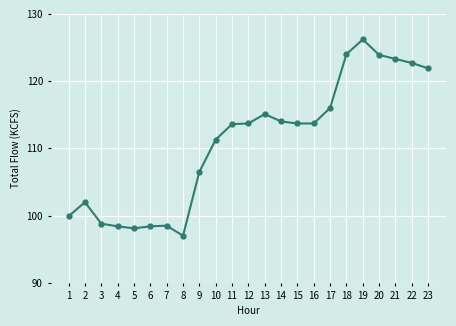

What is the ratio of the value at 11 to the value at 16?

1.0